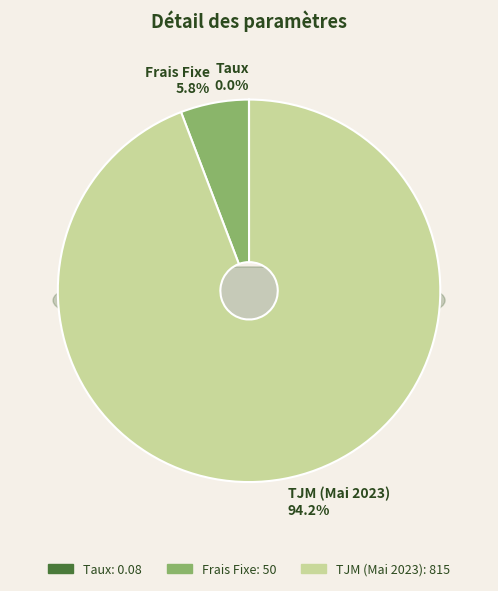

How many slices are in this pie chart?

3